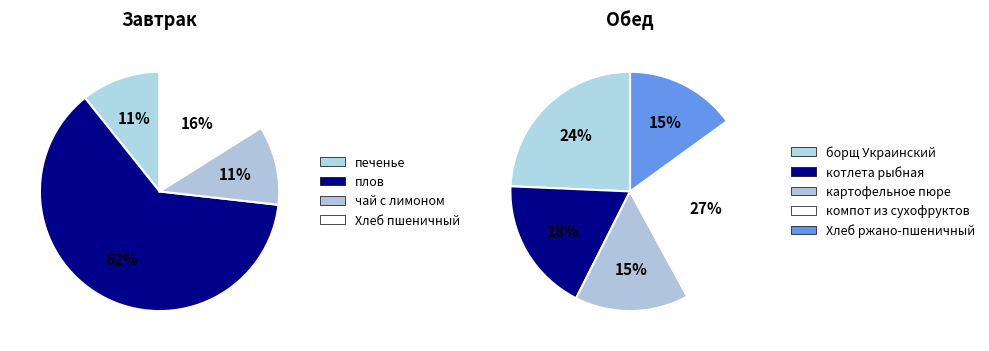

What is the change in value from компот из сухофруктов to Хлеб ржано-пшеничный?

-97